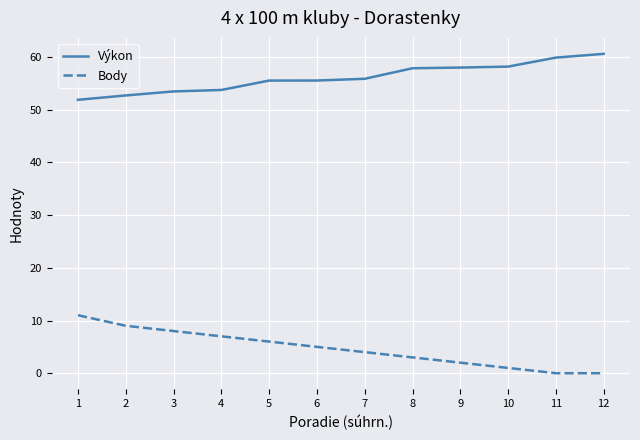

True or false: Body has more than 2 interior local peaks.

False